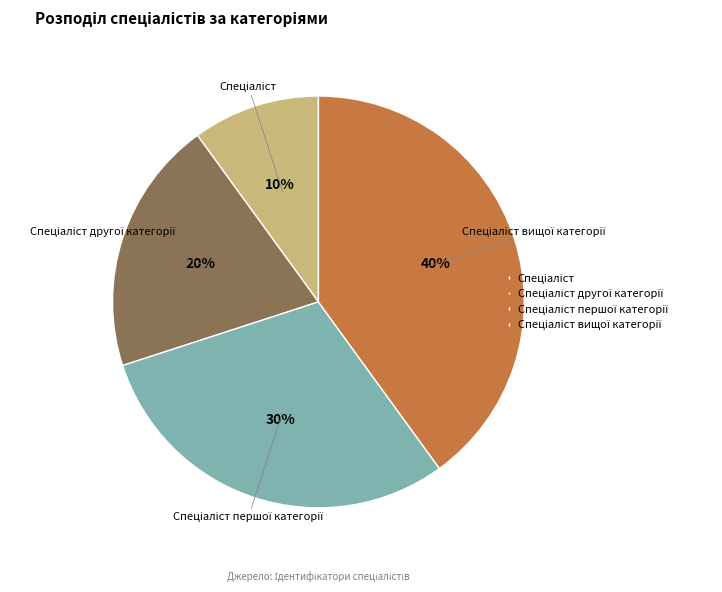

Is there a majority slice in this chart?

No